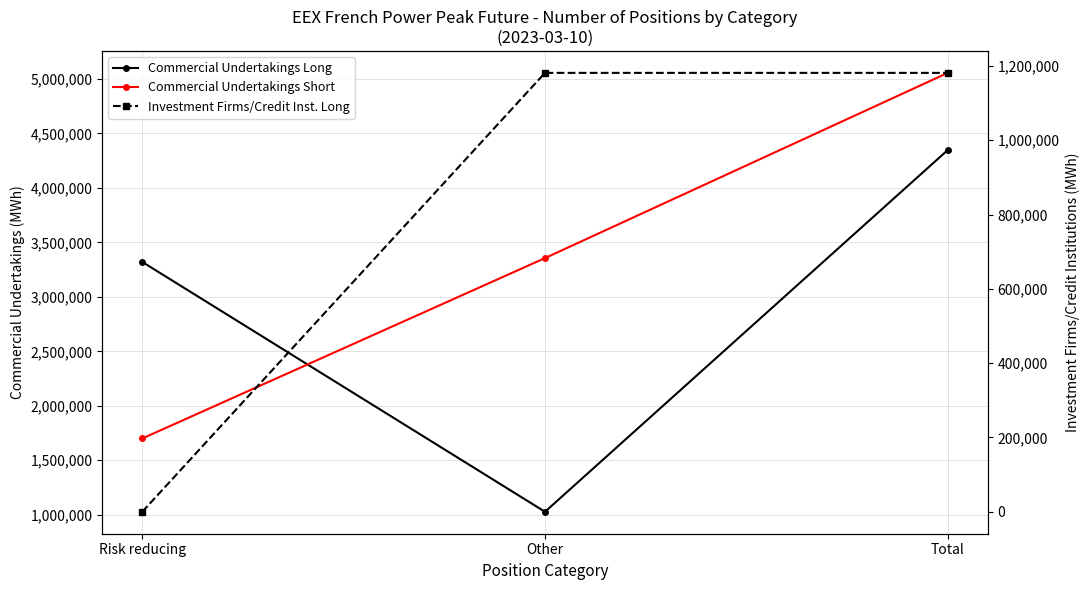

Count the Commercial Undertakings Short values in the range 1699968 to 5055672.

3